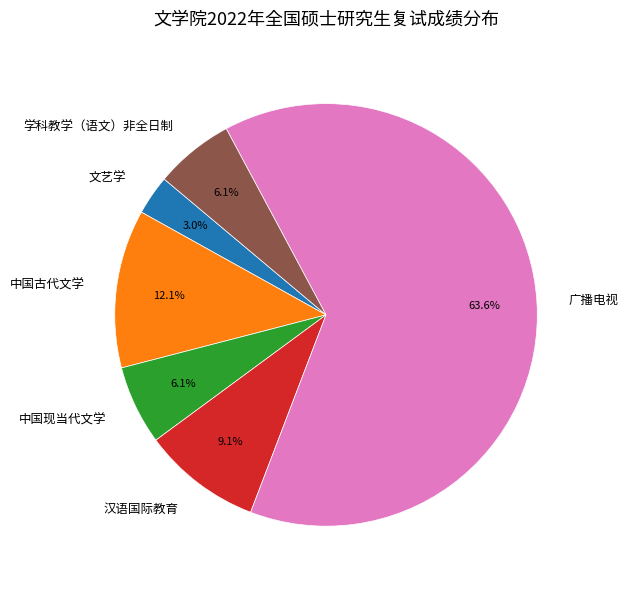

How many segments does this pie chart have?

6